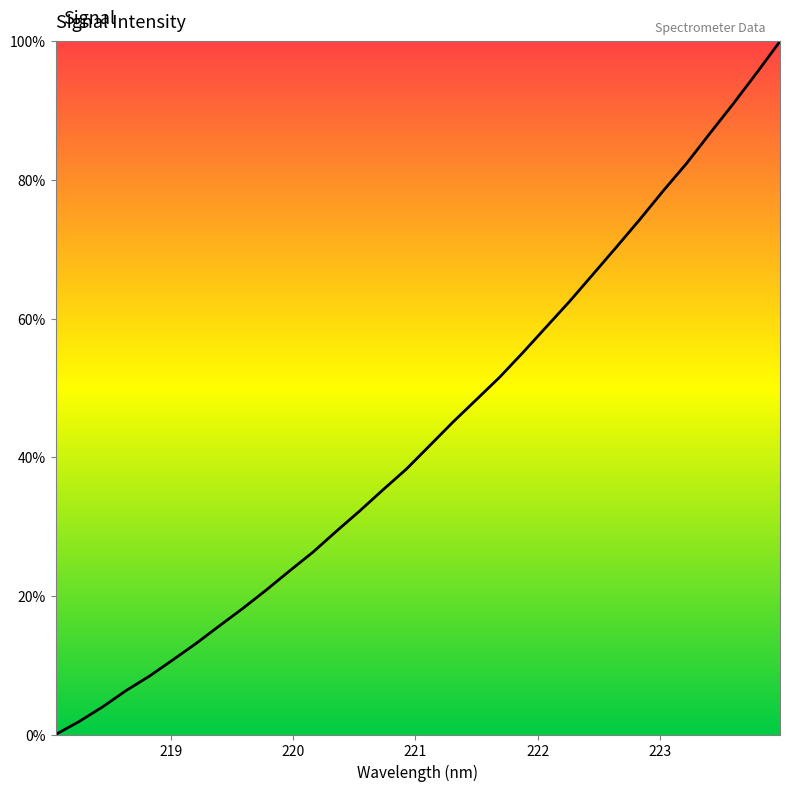

What is the sum of all values?

1392.6